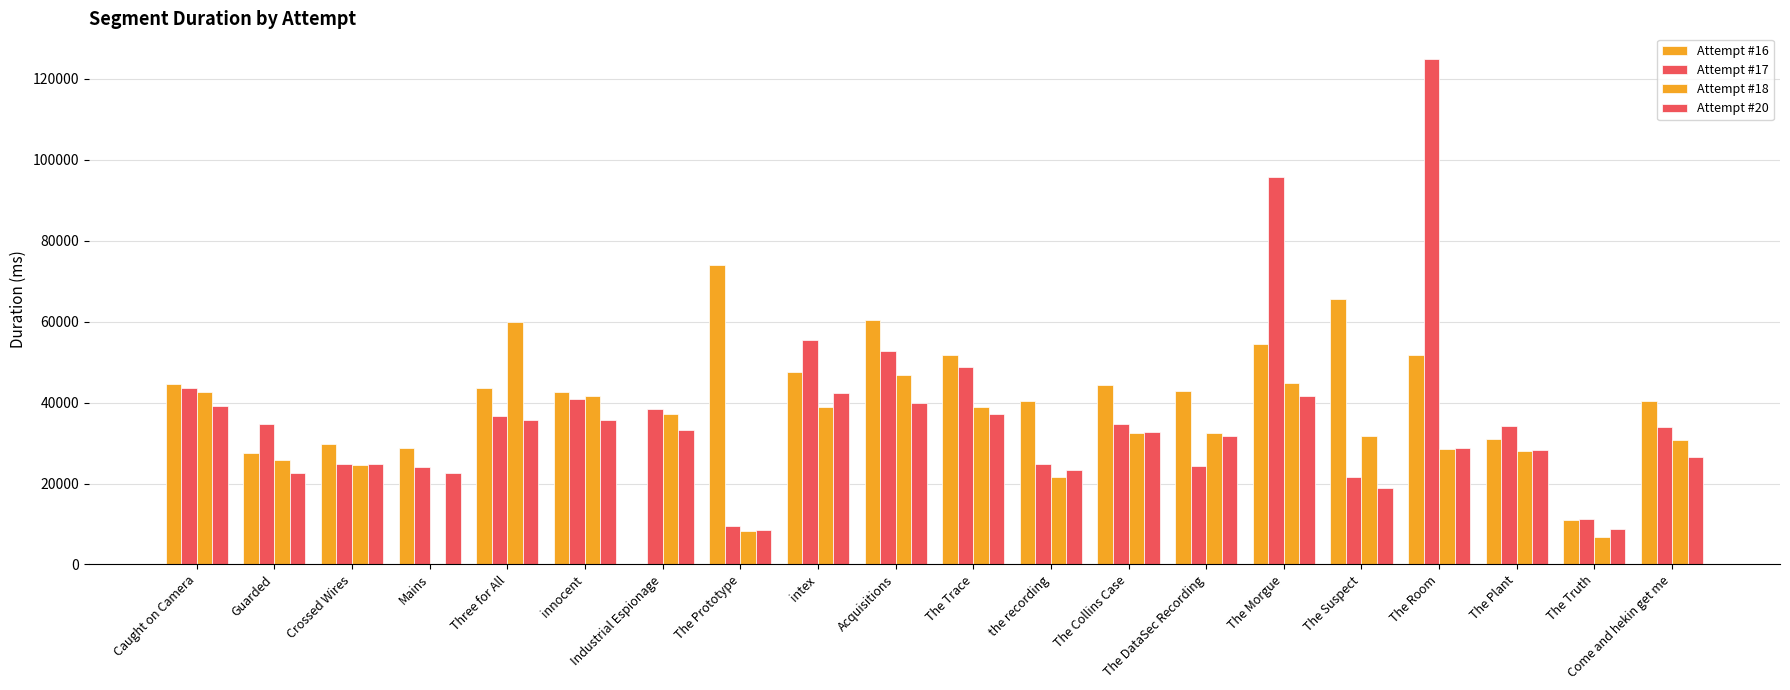

Which category has the highest value in the Attempt #18 series?

Three for All